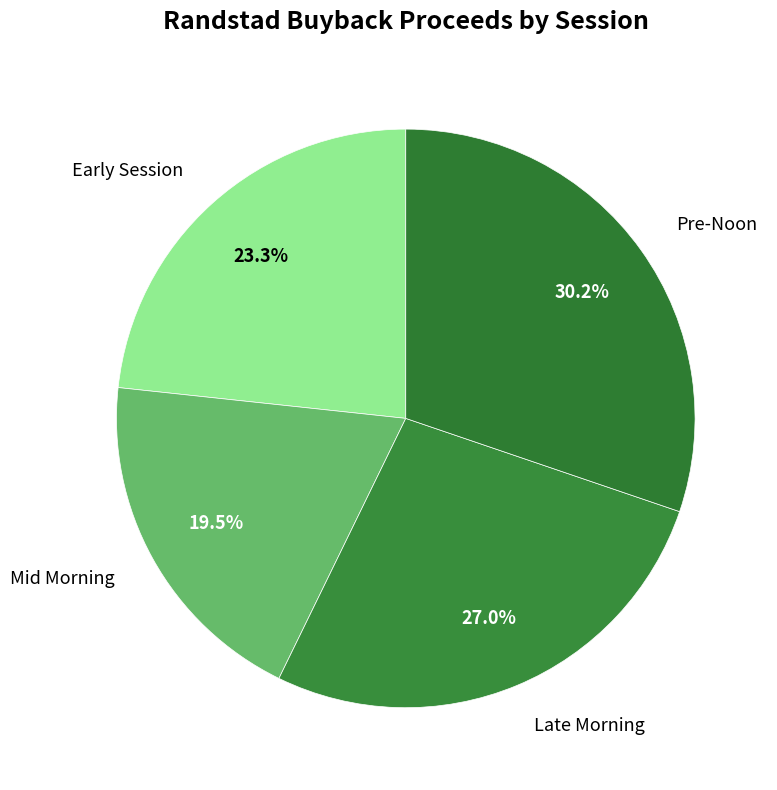

What percentage is NOT represented by Late Morning?

73.0%